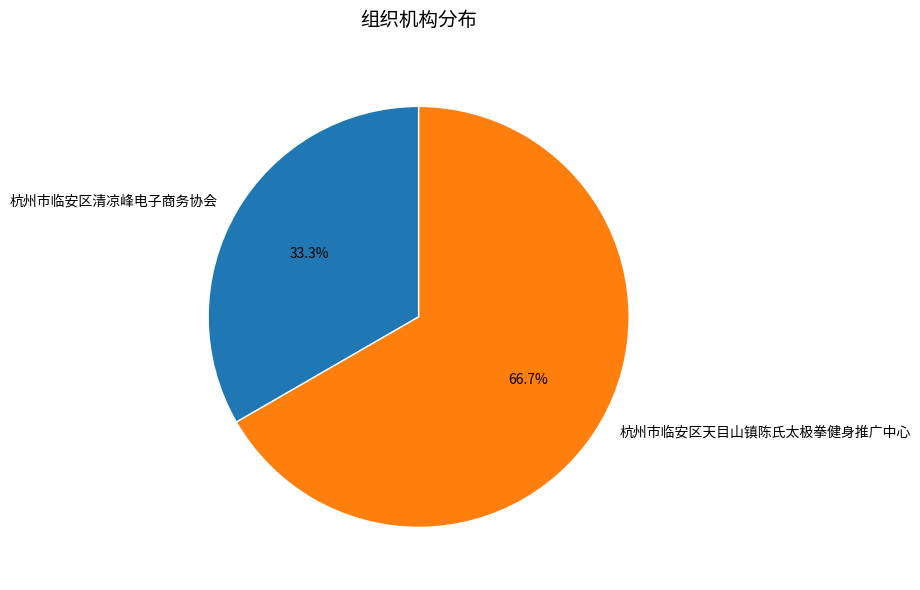

What percentage is the 杭州市临安区清凉峰电子商务协会 slice, to the nearest percent?

33%